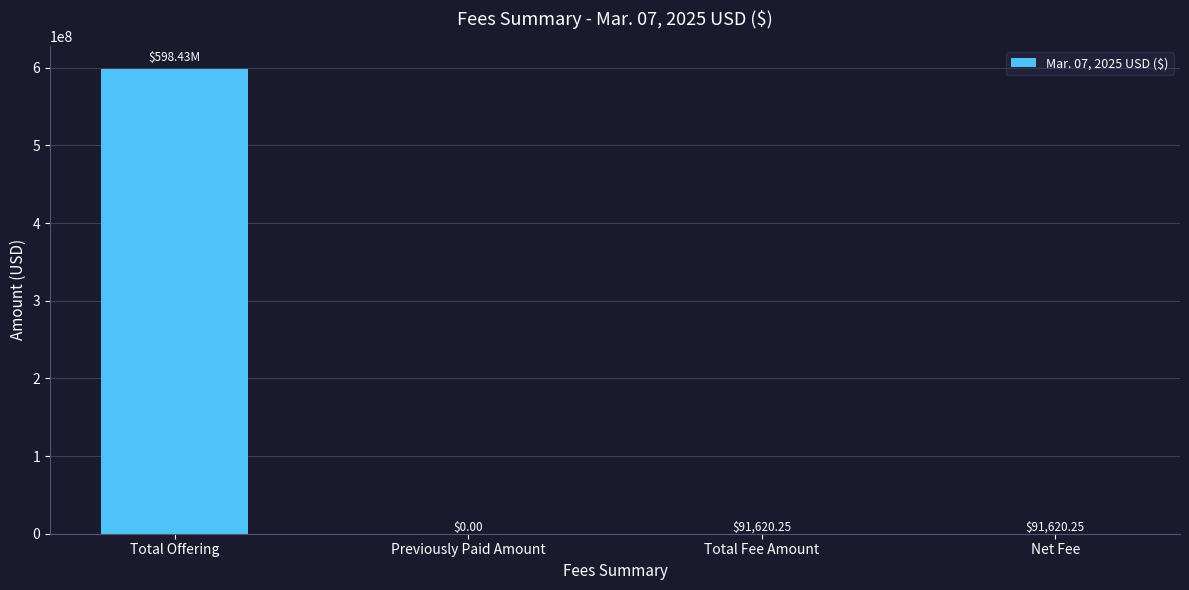

How many positive values are there?

3